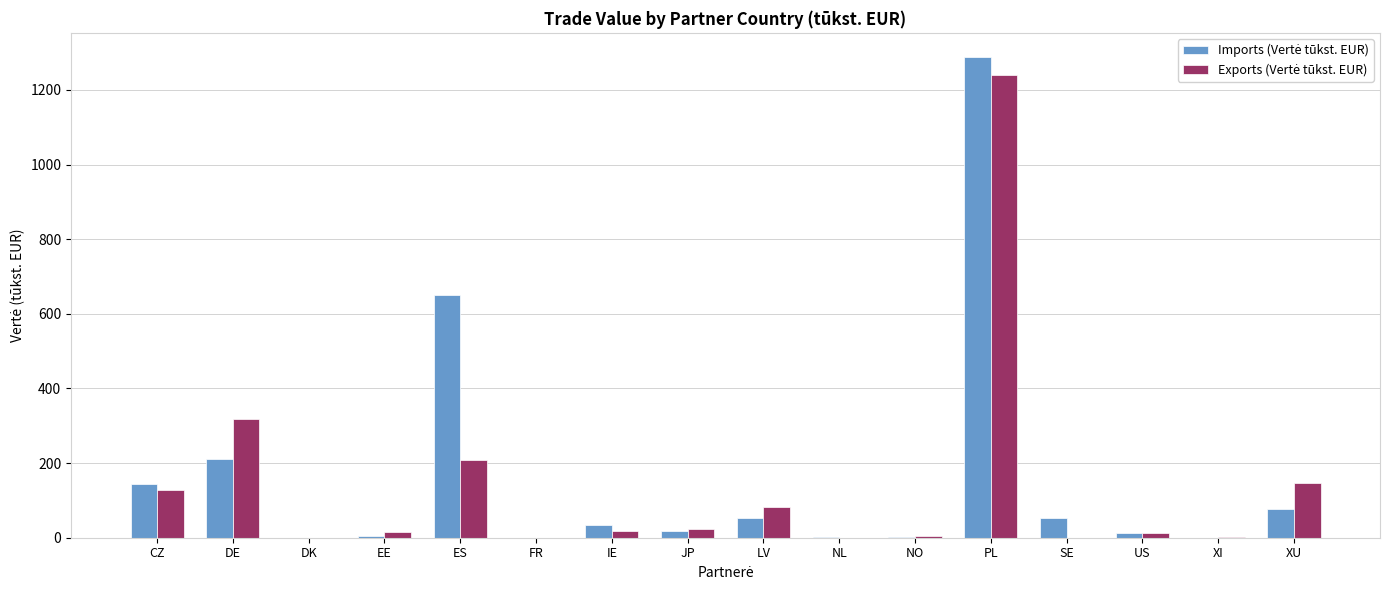

At which category does the chart reach its peak across all series?

PL